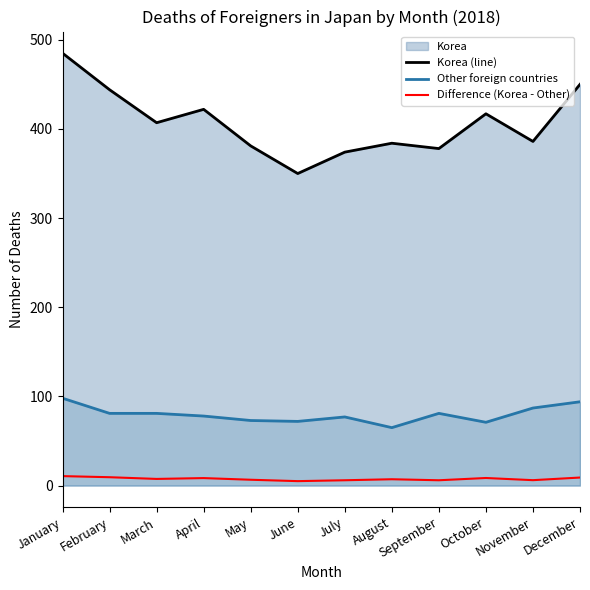

List the series in order of their peak value, lowest first.

Difference (Korea - Other), Other foreign countries, Korea (line)